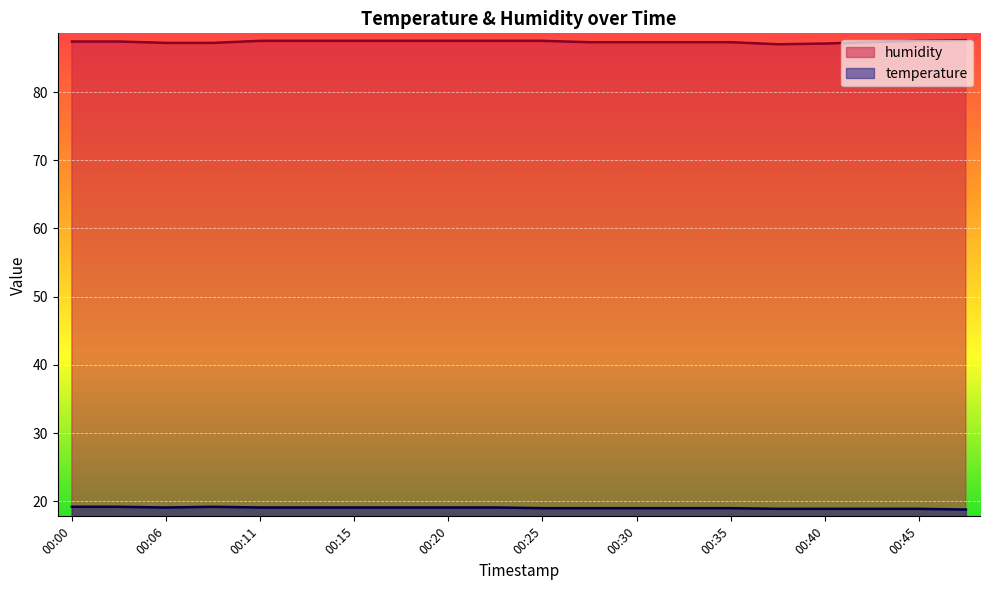

Reading right to left, what are all the values shown in this chart?

temperature: 18.8	18.9	18.9	18.9	18.9	19.0	19.0	19.0	19.0	19.0	19.1	19.1	19.1	19.1	19.1	19.1	19.2	19.1	19.2	19.2
humidity: 87.6	87.5	87.3	87.1	87.0	87.3	87.3	87.3	87.3	87.5	87.5	87.5	87.5	87.5	87.5	87.5	87.2	87.2	87.4	87.4